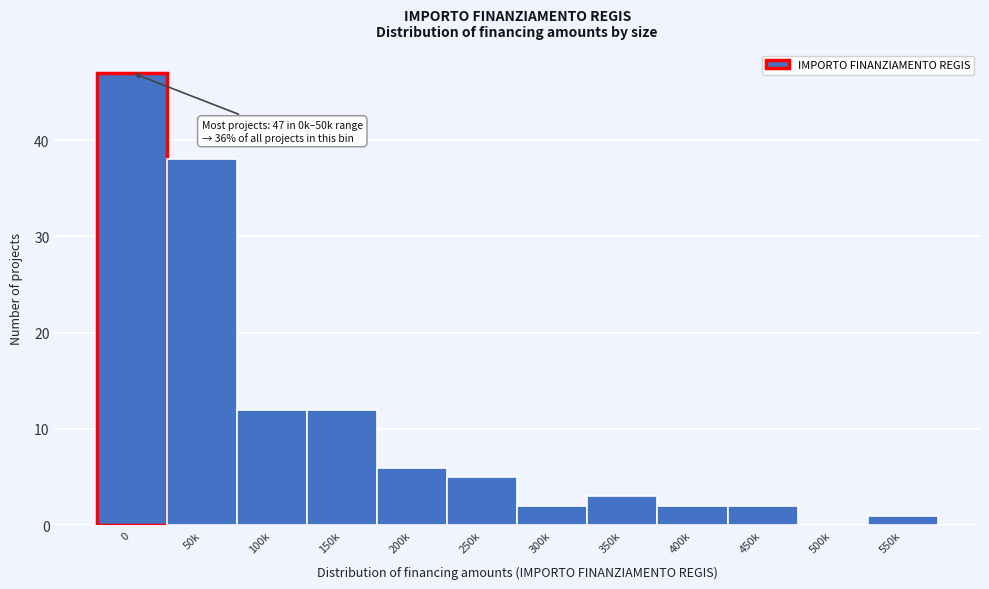

Reading left to right, extract all data points from this chart.

0=47	50k=38	100k=12	150k=12	200k=6	250k=5	300k=2	350k=3	400k=2	450k=2	500k=0	550k=1